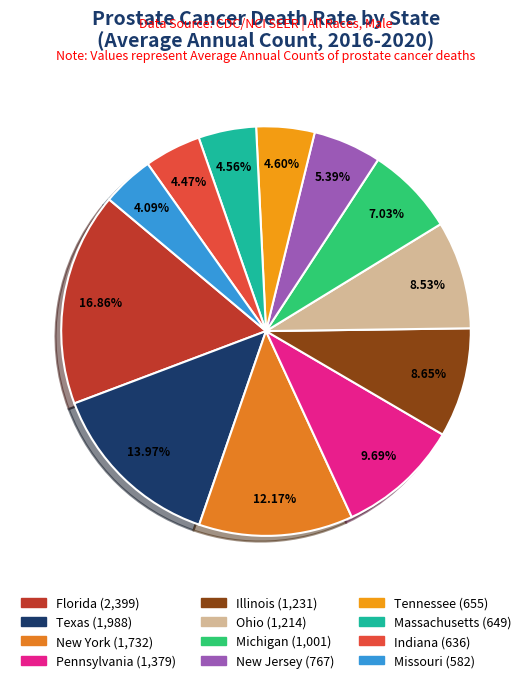

Count the number of slices in the pie.

12